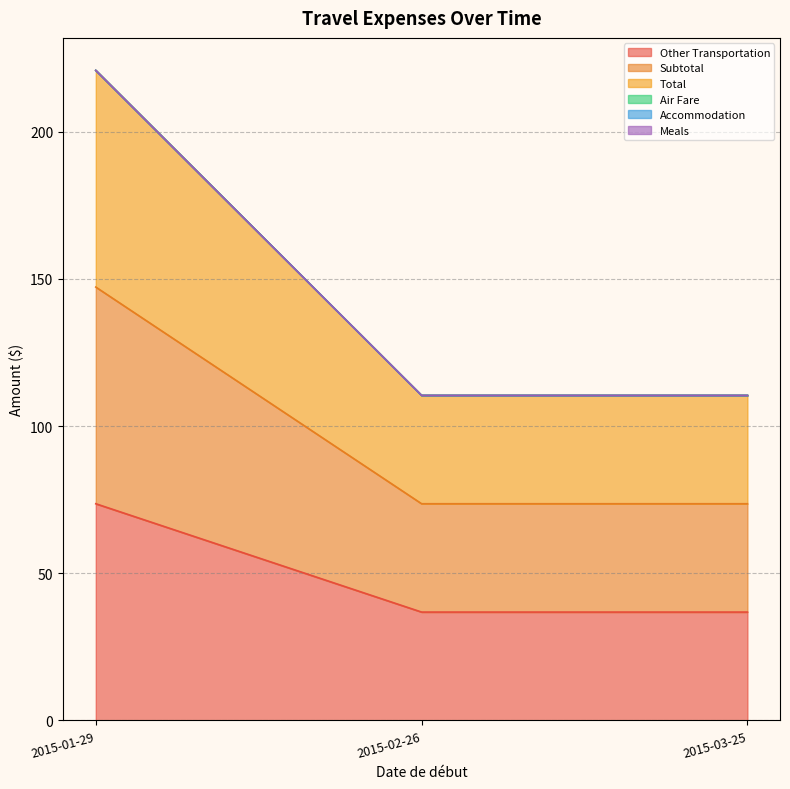

Between 2015-01-29 and 2015-03-25, which is larger?

2015-01-29